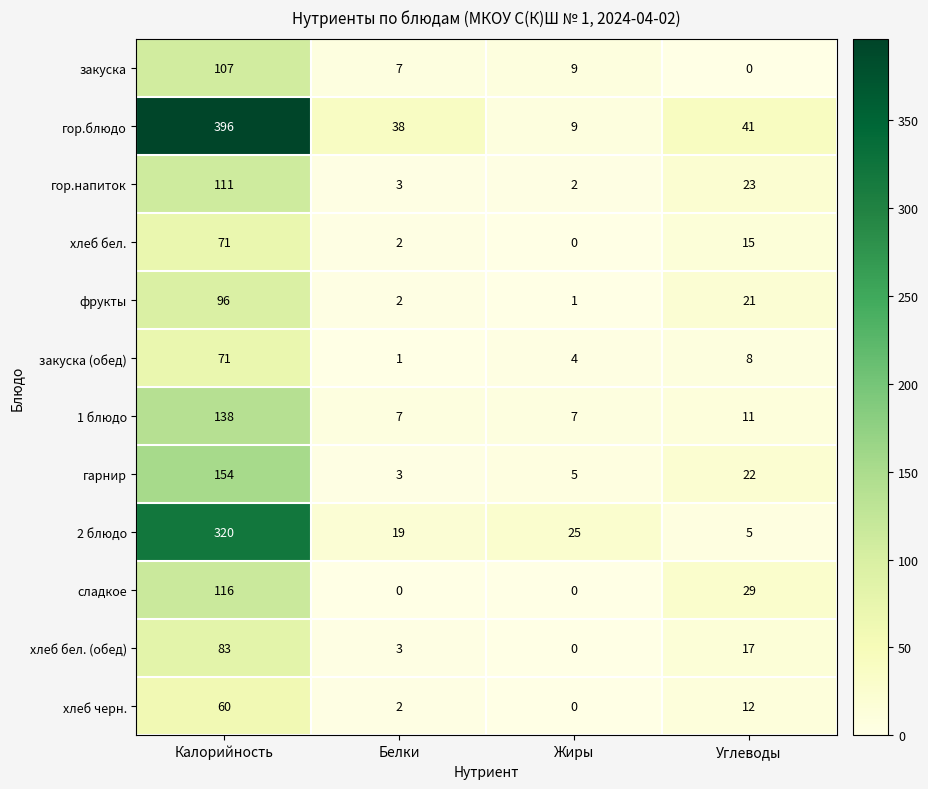

Rank the series at Углеводы from highest to lowest value.

гор.блюдо, сладкое, гор.напиток, гарнир, фрукты, хлеб бел. (обед), хлеб бел., хлеб черн., 1 блюдо, закуска (обед), 2 блюдо, закуска